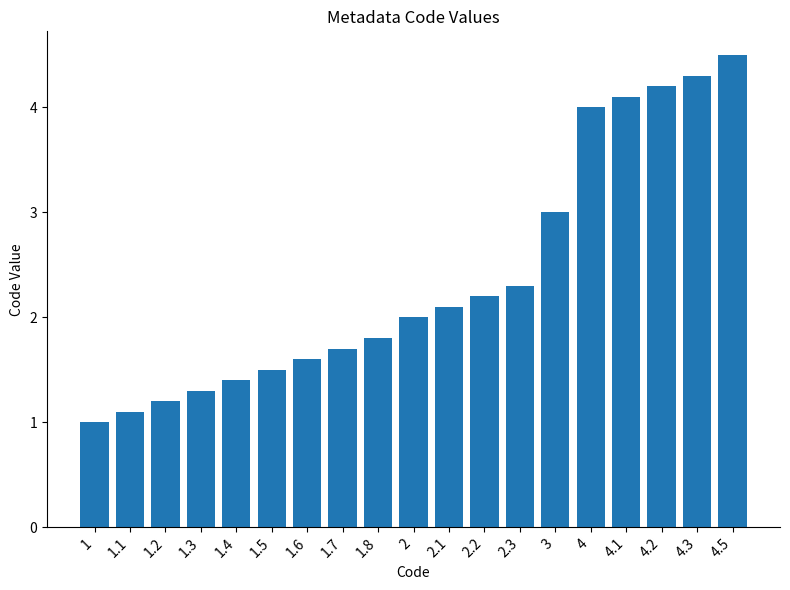

How many data points does each series have?

19